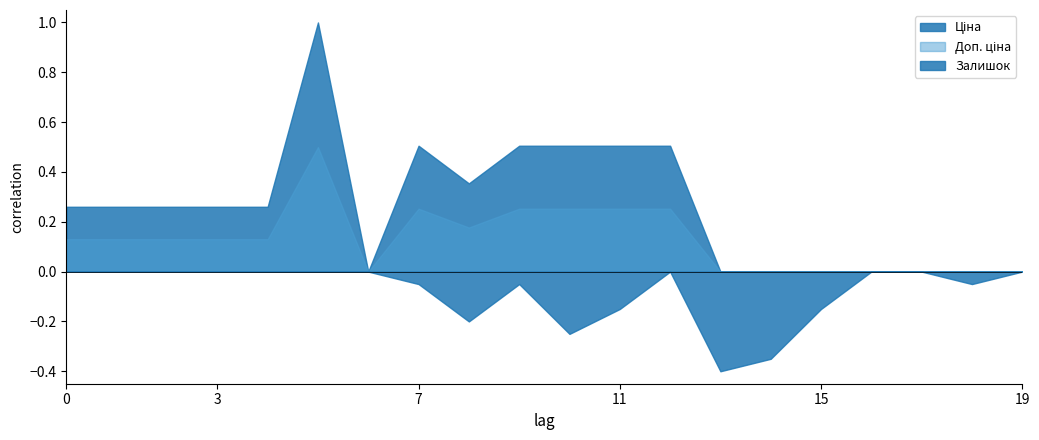

True or false: Залишок and Ціна cross at least once.

False